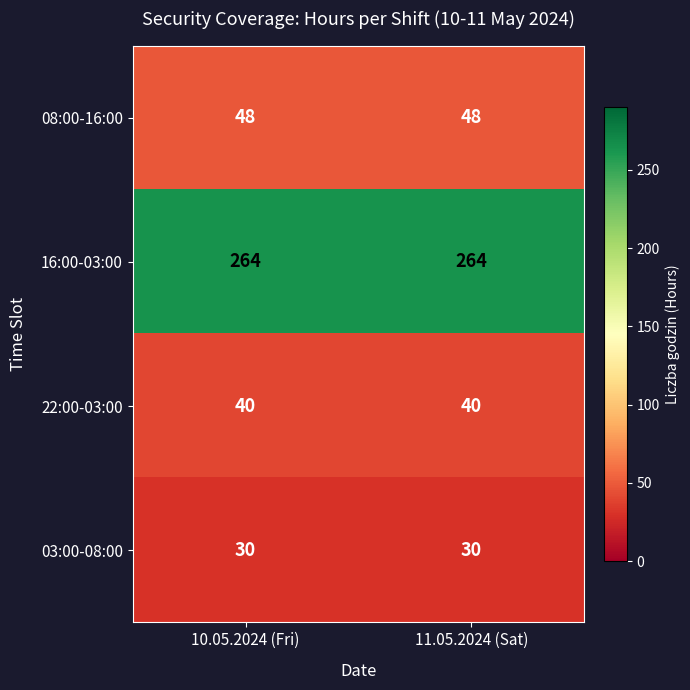

The value of 08:00-16:00 at 11.05.2024 (Sat) is 78. True or false?

False